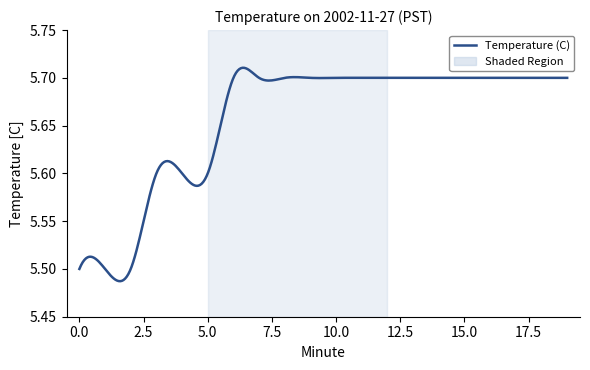

What is the difference between the second highest and minimum values?

0.2